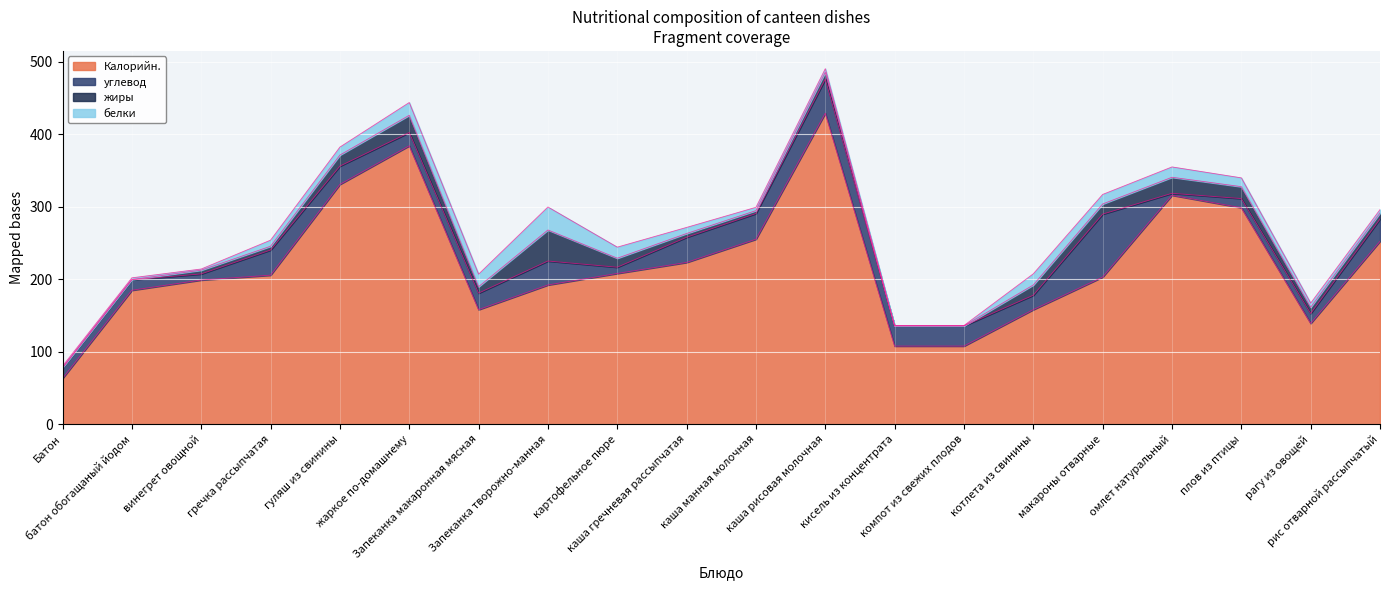

How many values in the Калорийн. series are below 205?

10